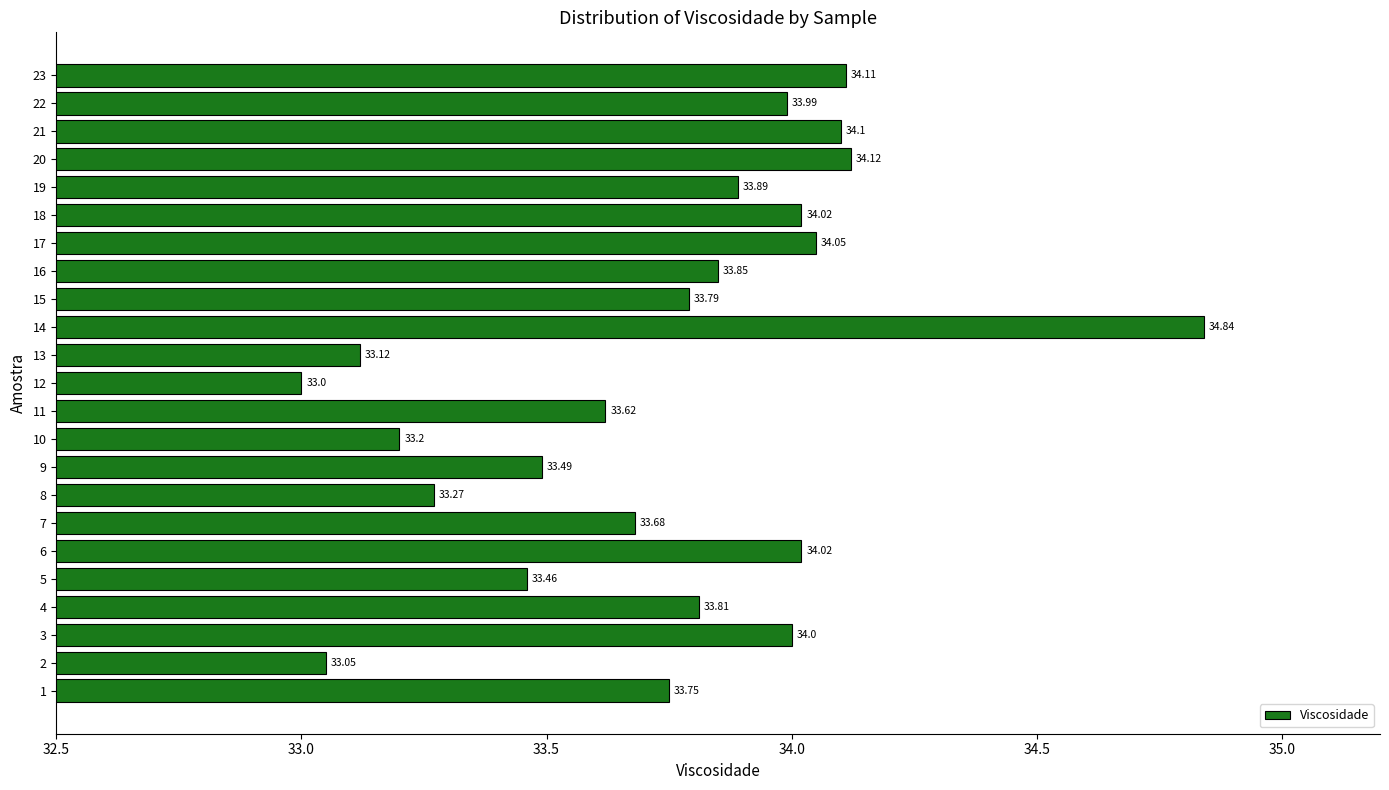

What is the change in value from 3 to 7?

-0.3